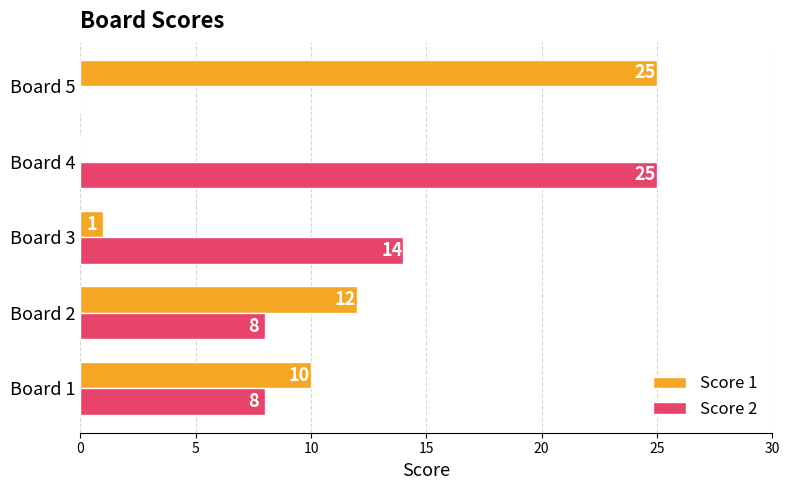

Between Board 2 and Board 4, which series saw the biggest shift?

Score 2